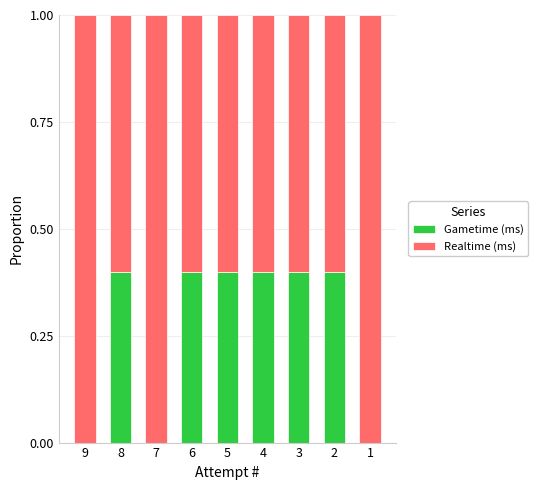

Reading left to right, list the values for the Gametime (ms) series.

9=0.0	8=0.4	7=0.0	6=0.4	5=0.4	4=0.4	3=0.4	2=0.4	1=0.0